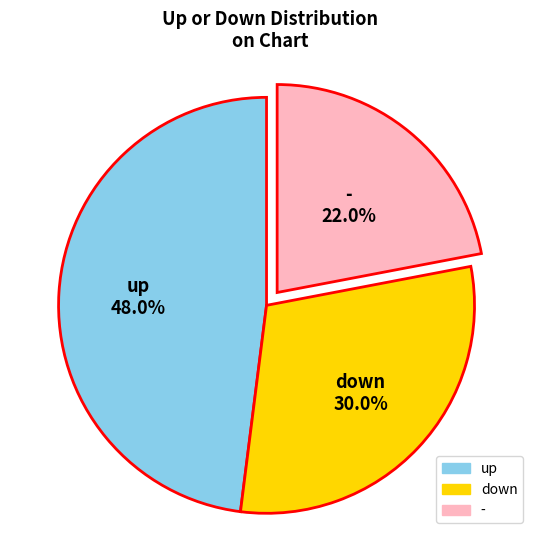

To the nearest percent, what is the combined percentage of down and up?

78%